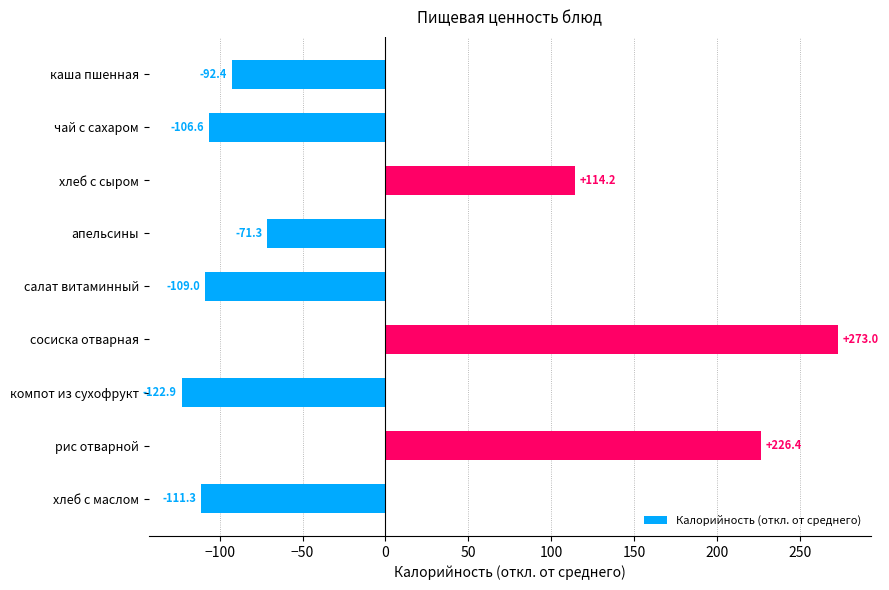

What is the label of the 2nd bar from the top?

чай с сахаром